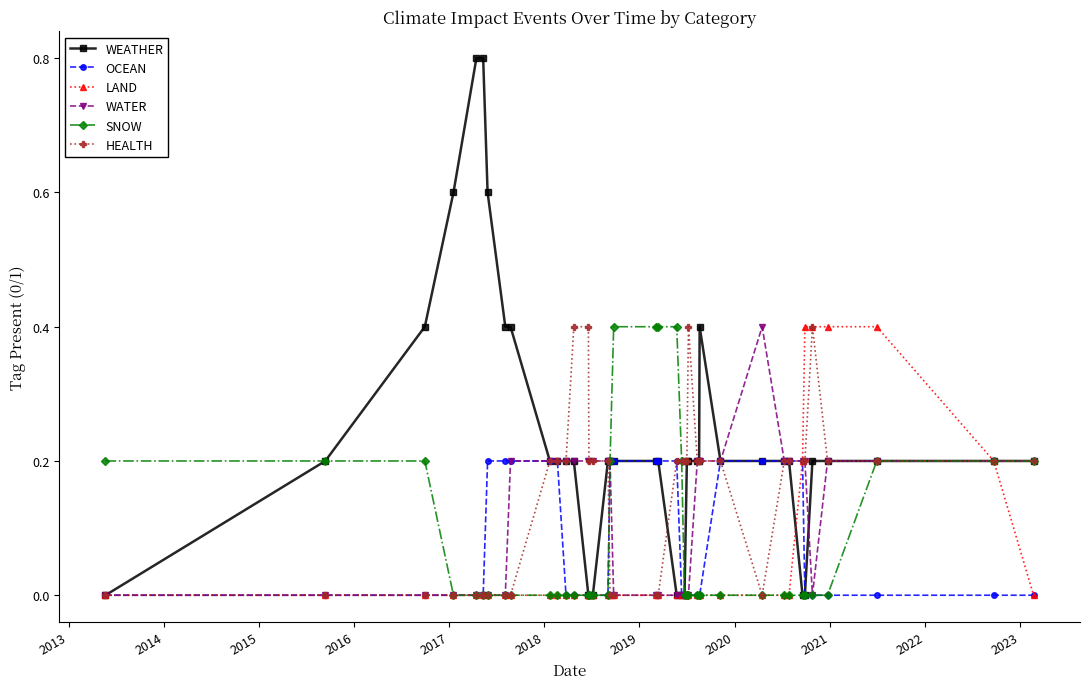

Which series has the largest total across all categories?

WEATHER